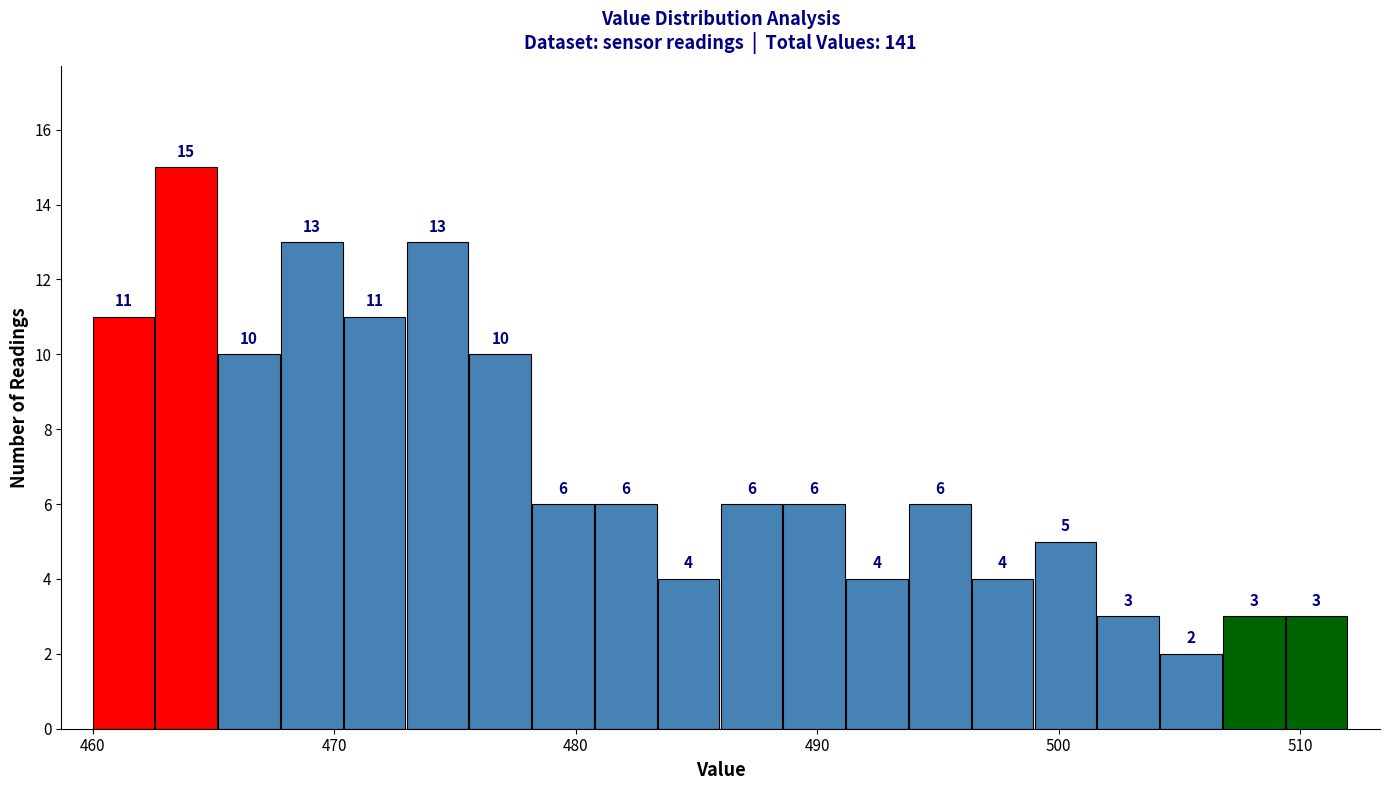

Around what value on the x-axis is the tallest bar? Give the approximate position of its centre, as read against the axis.

464